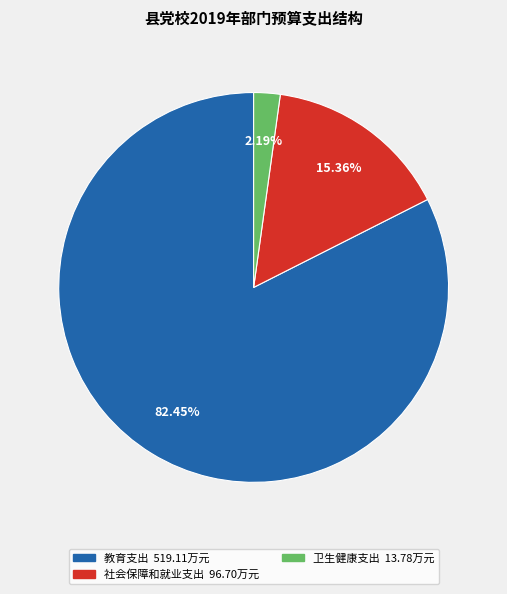

Is there a majority slice in this chart?

Yes